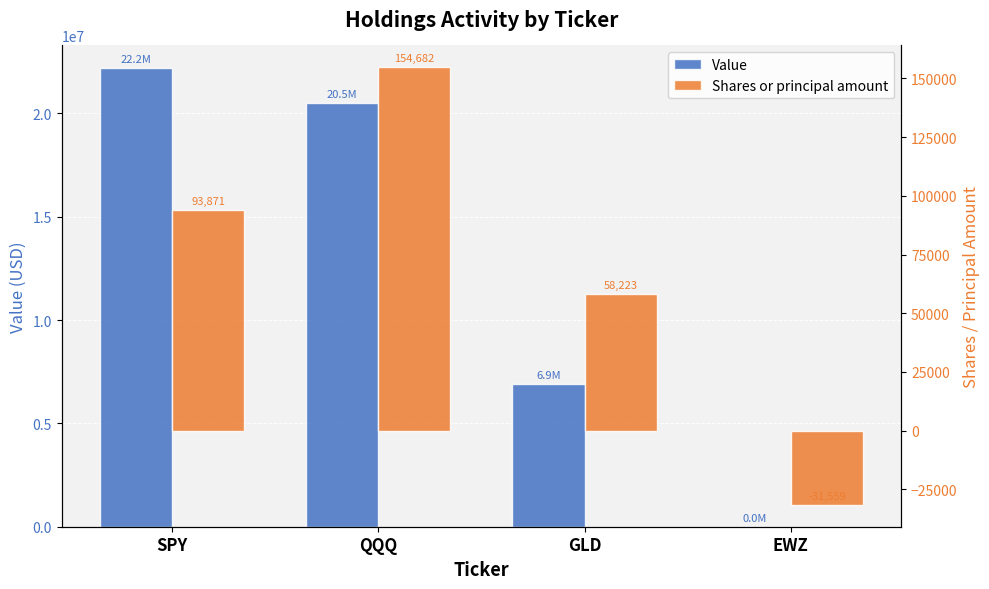

How many groups of bars are there?

4